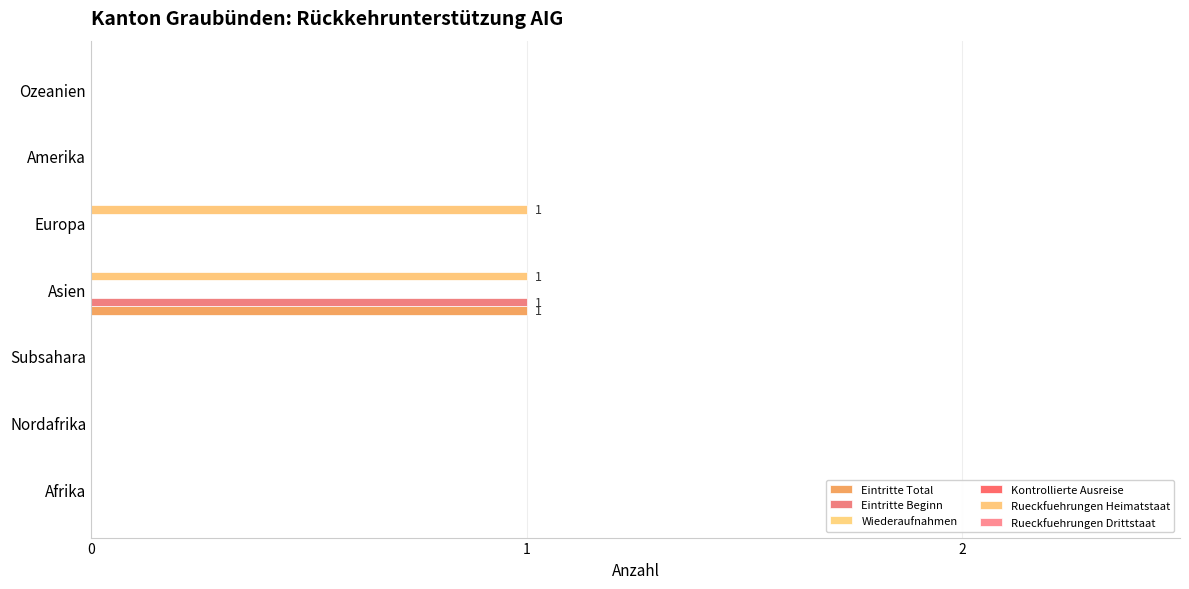

Between 1 and 6, which series saw the biggest shift?

Eintritte Total